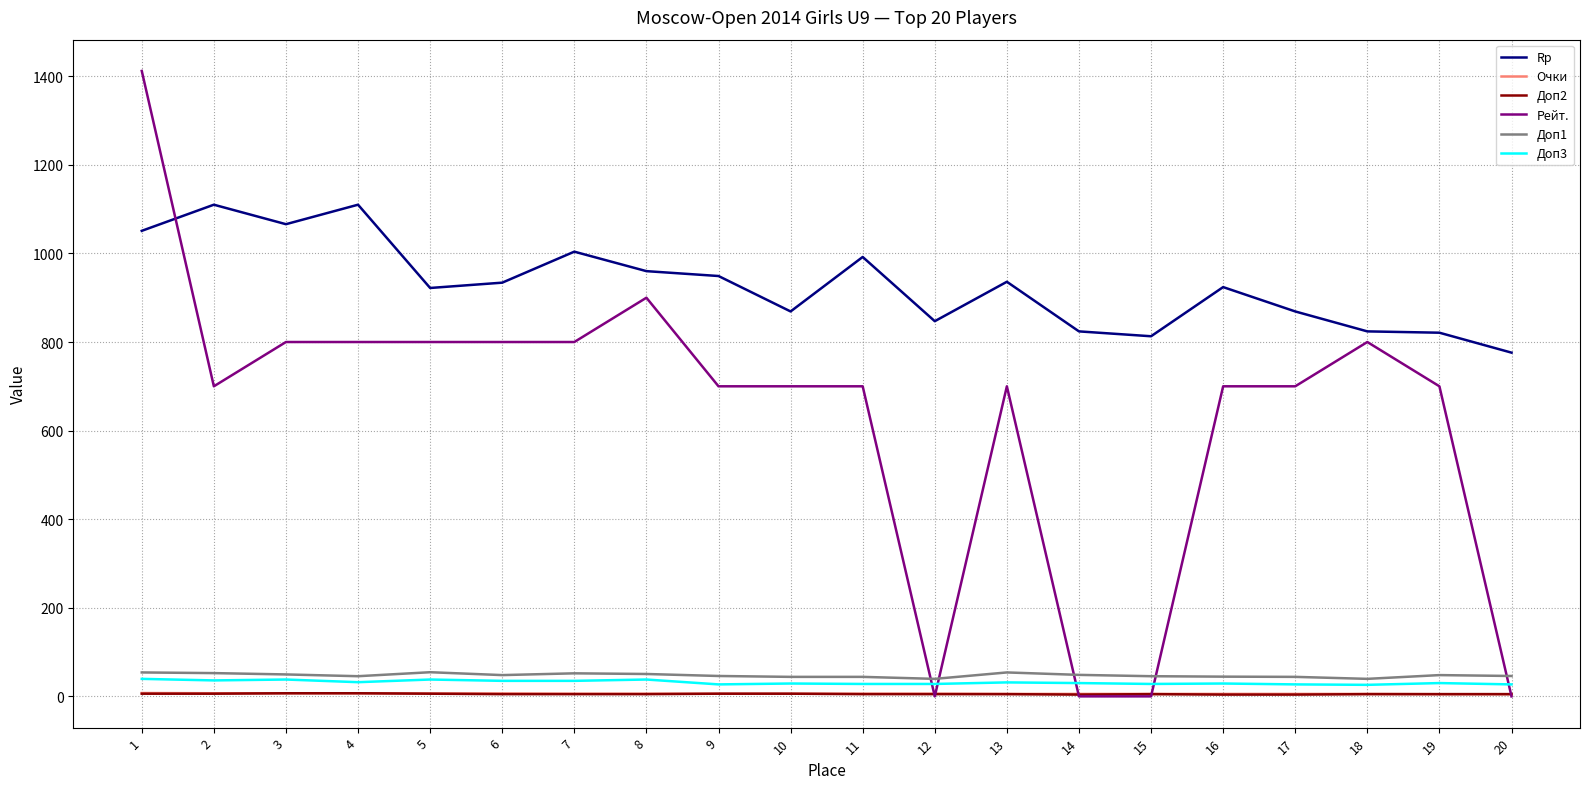

At how many categories does at least one series exceed 111?

20